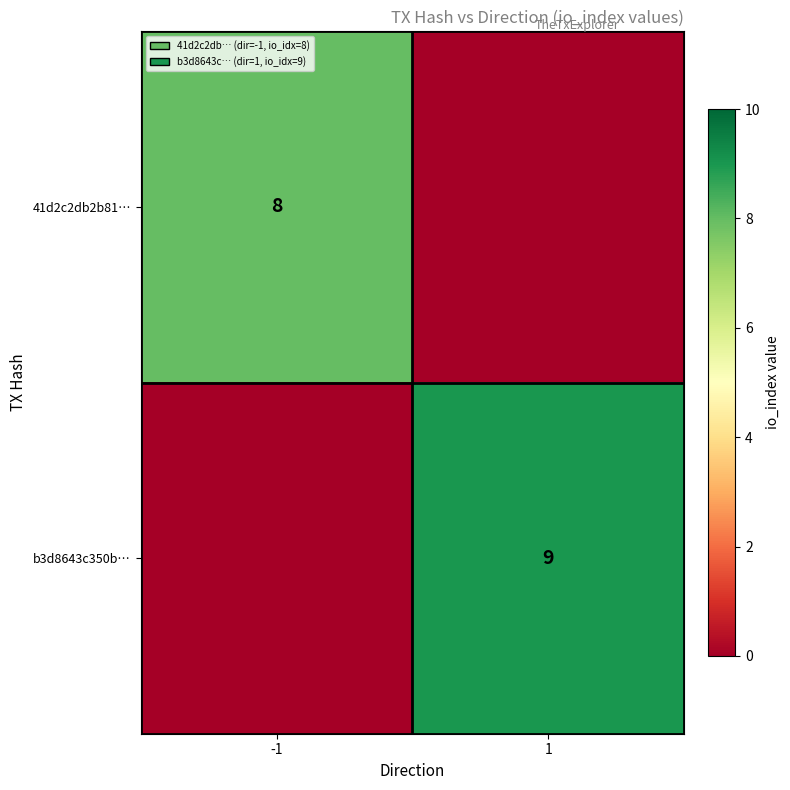

What is the spread (max minus min) of values at 1?

9